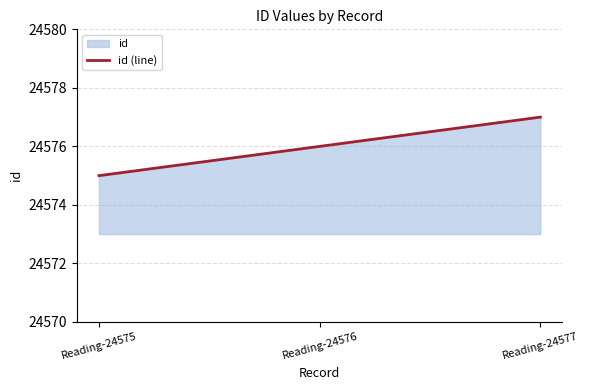

At which category does the chart reach its peak across all series?

Reading-24577